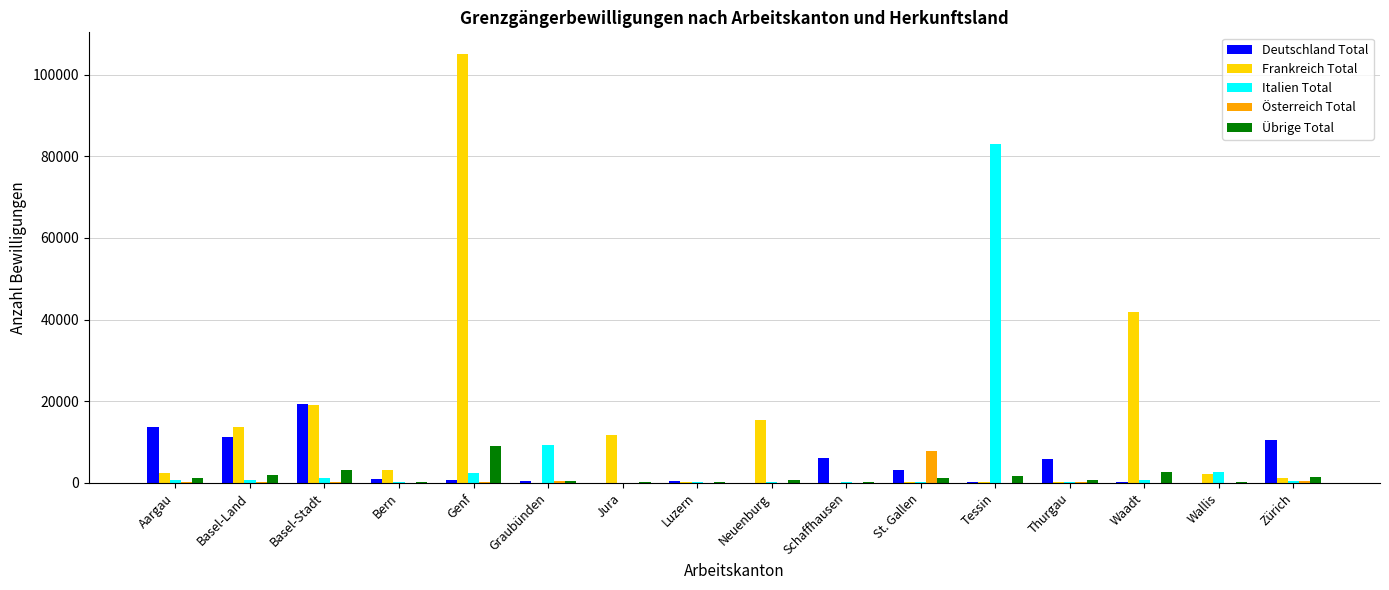

What is the maximum value for Österreich Total?

7699